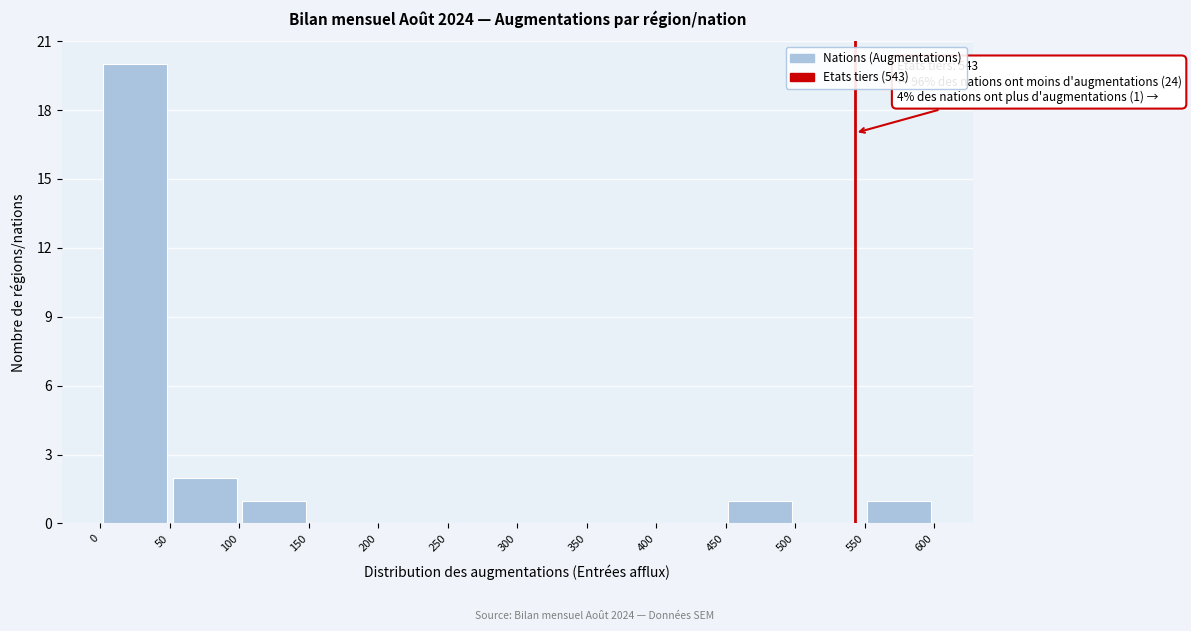

Over which range of the x-axis is the bar tallest?

0 to 50